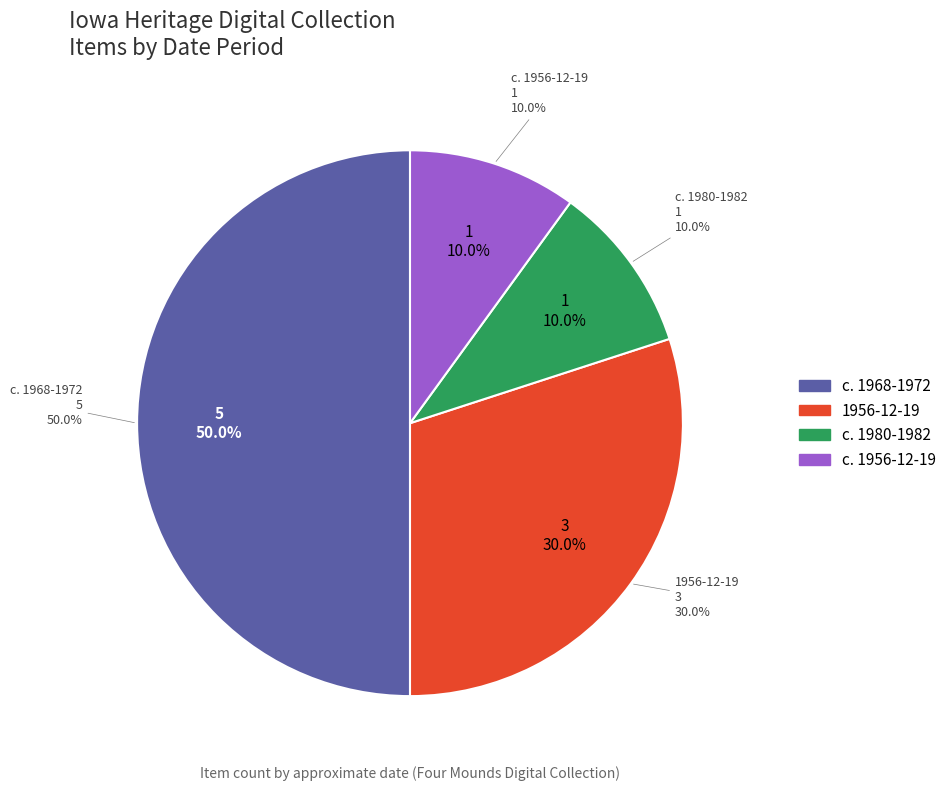

Does c. 1956-12-19 represent more than half of the total?

No